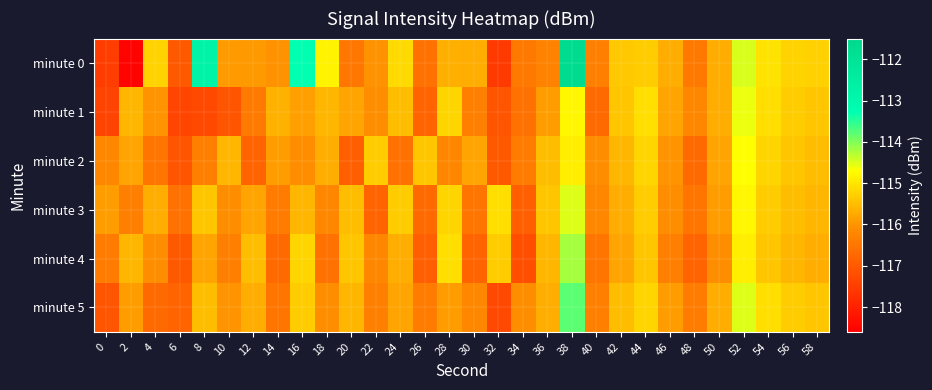

Rank the series at 50 from lowest to highest value.

minute 4, minute 3, minute 2, minute 1, minute 5, minute 0